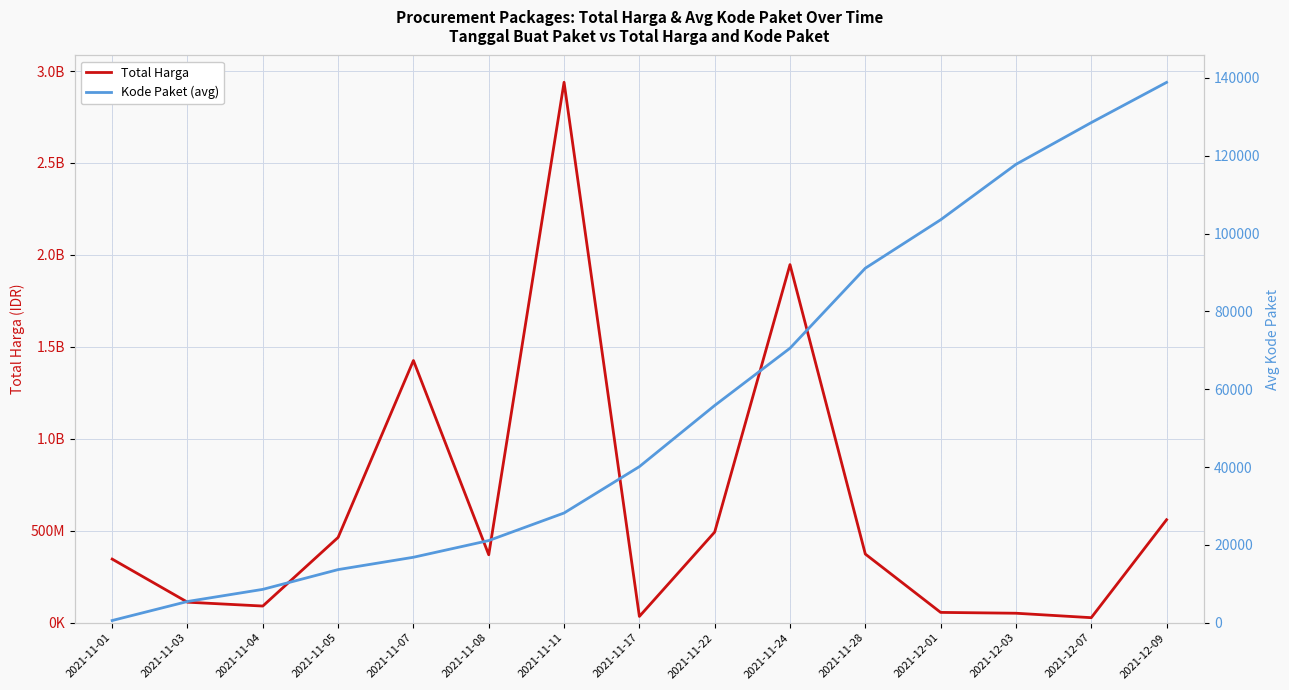

What is the average value of the Total Harga series?

619327065.7